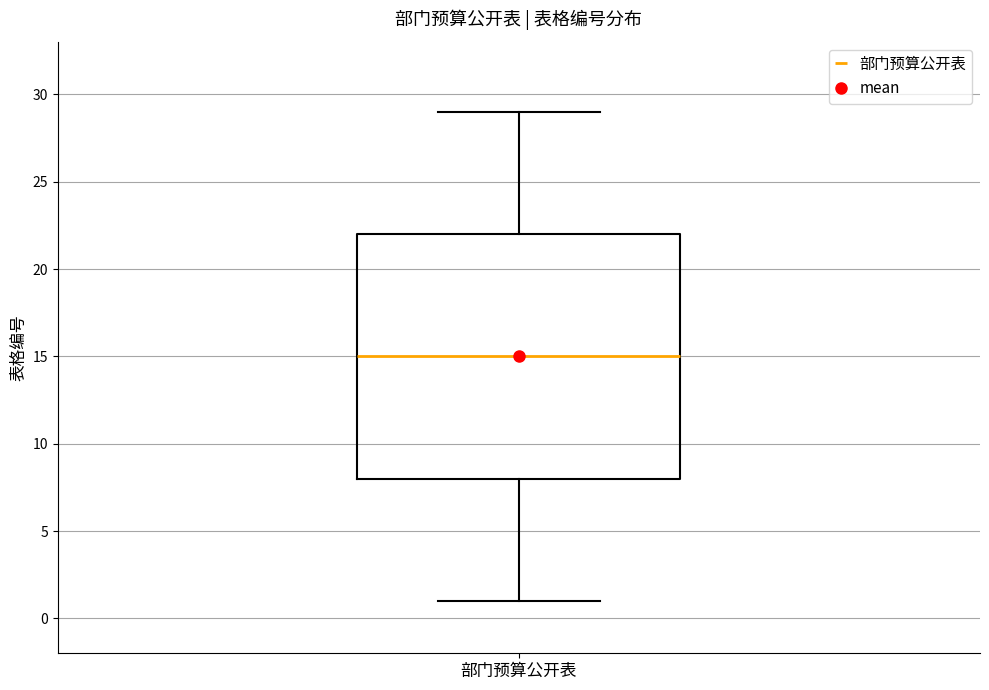

Read this box plot against the y-axis: the position of the median line, the range covered by the box, and the ends of both whiskers. The values are not printed on the chart, so give them approximately, as read against the axis.

median 15, box 8 to 22, whiskers 1 to 29